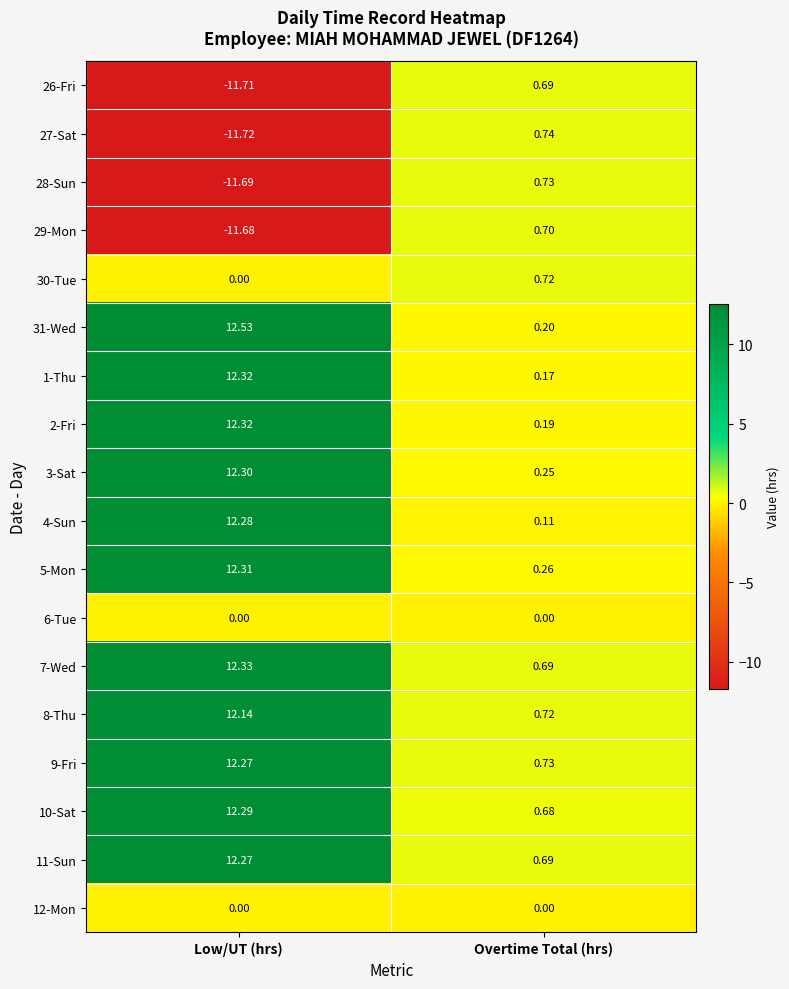

Where is 7-Wed nearest to the value 6?

Overtime Total (hrs)